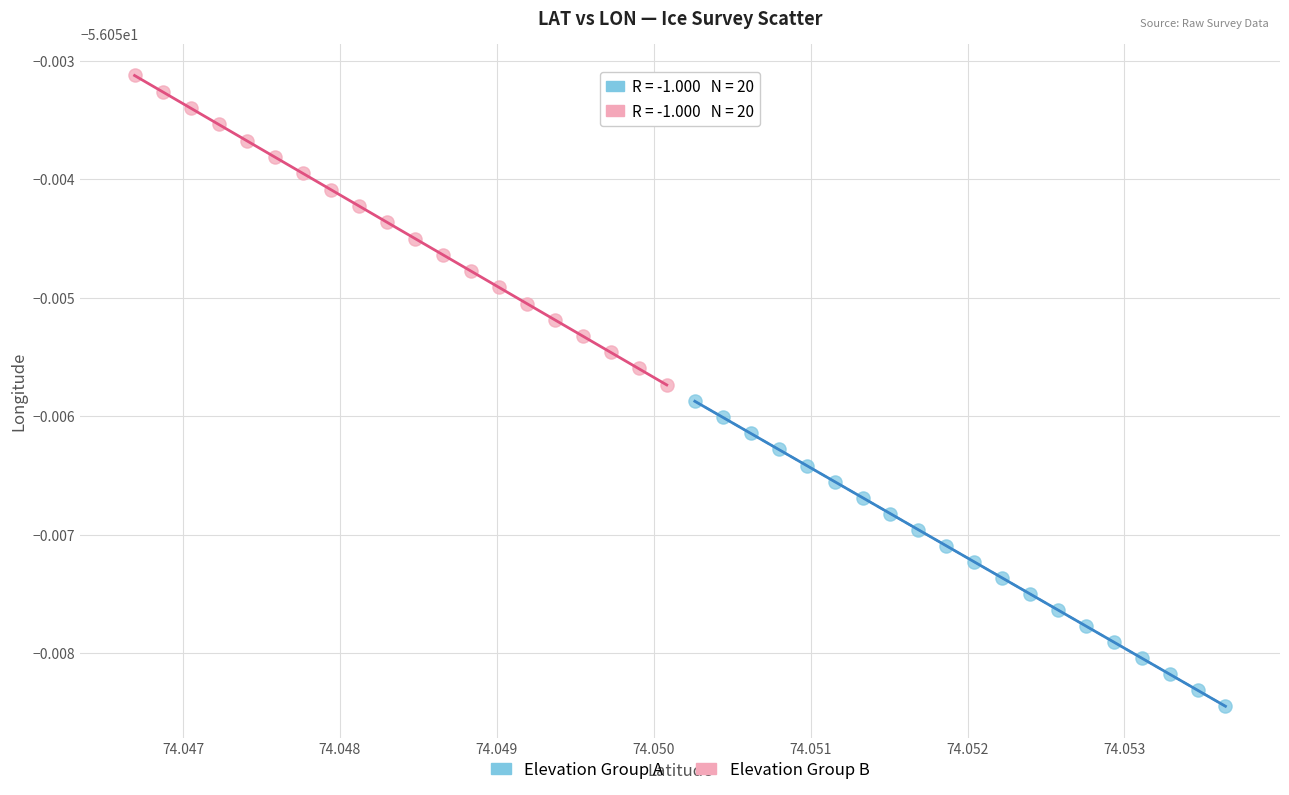

Which series contains the lowest Y value?

Elevation Group A